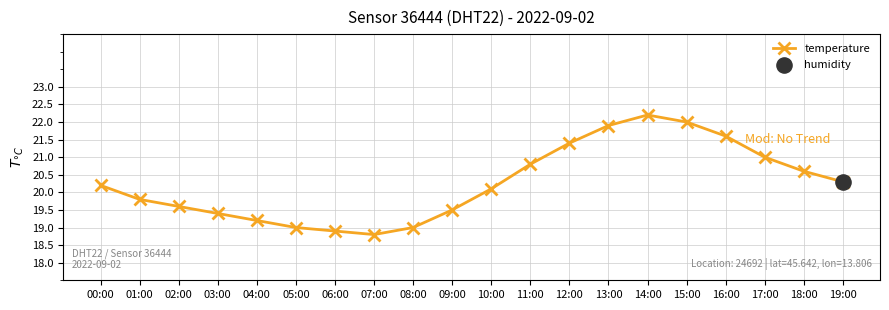

What is the change in value from 03:00 to 13:00?

+2.5